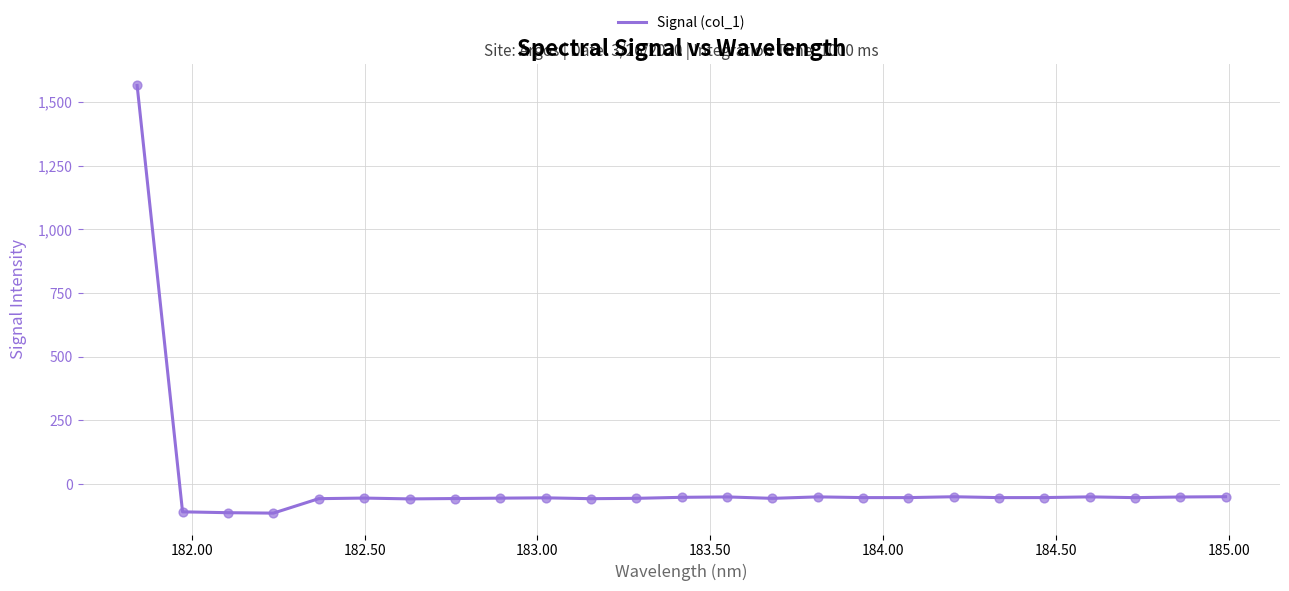

What is the difference between the maximum and minimum values?

1678.5